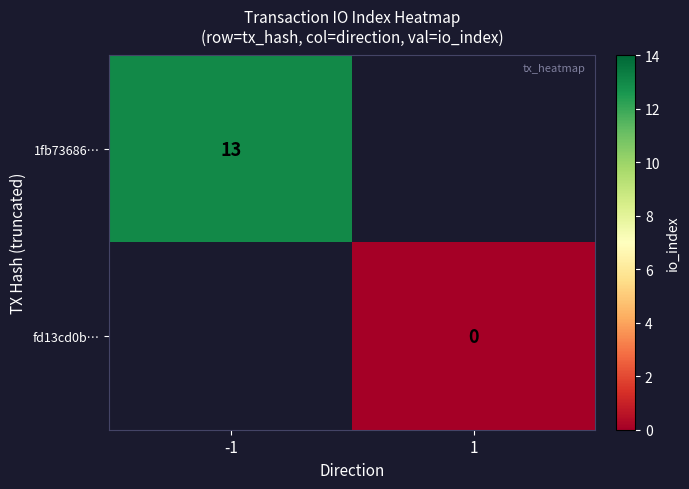

True or false: 1fb73686… has a value of 13 at -1.

True